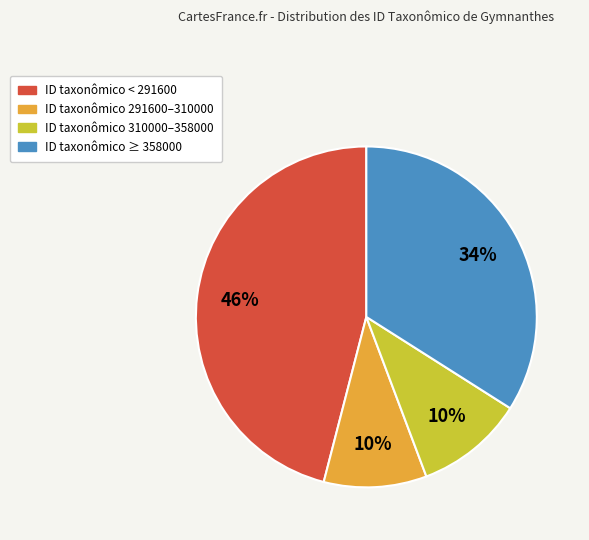

To the nearest percent, what is the difference between the largest and smallest slice percentages?

36%